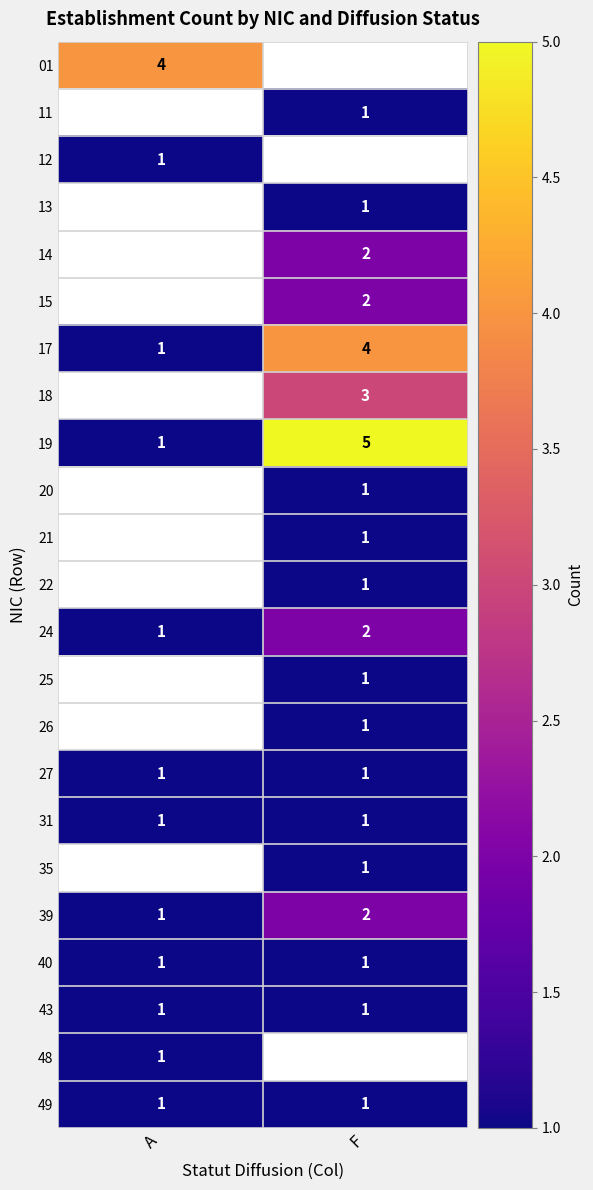

At which label does 17 reach its peak?

F